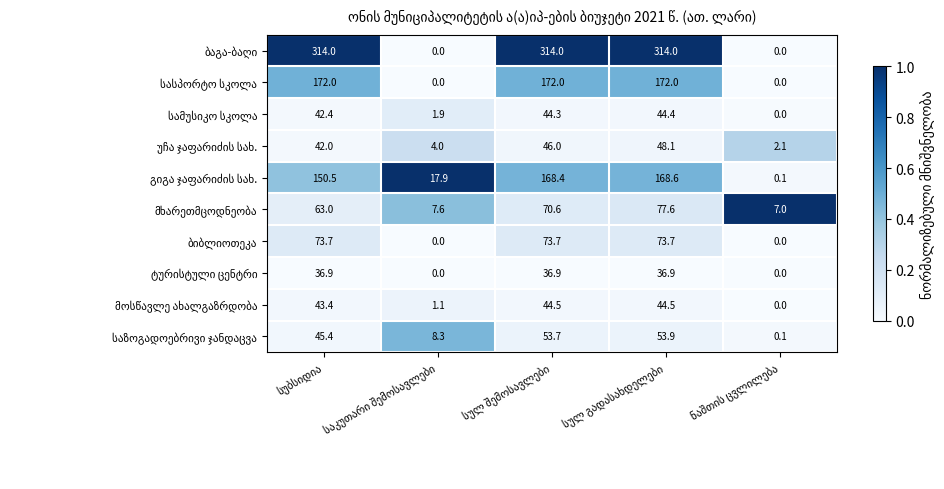

At how many categories does at least one series exceed 108?

3